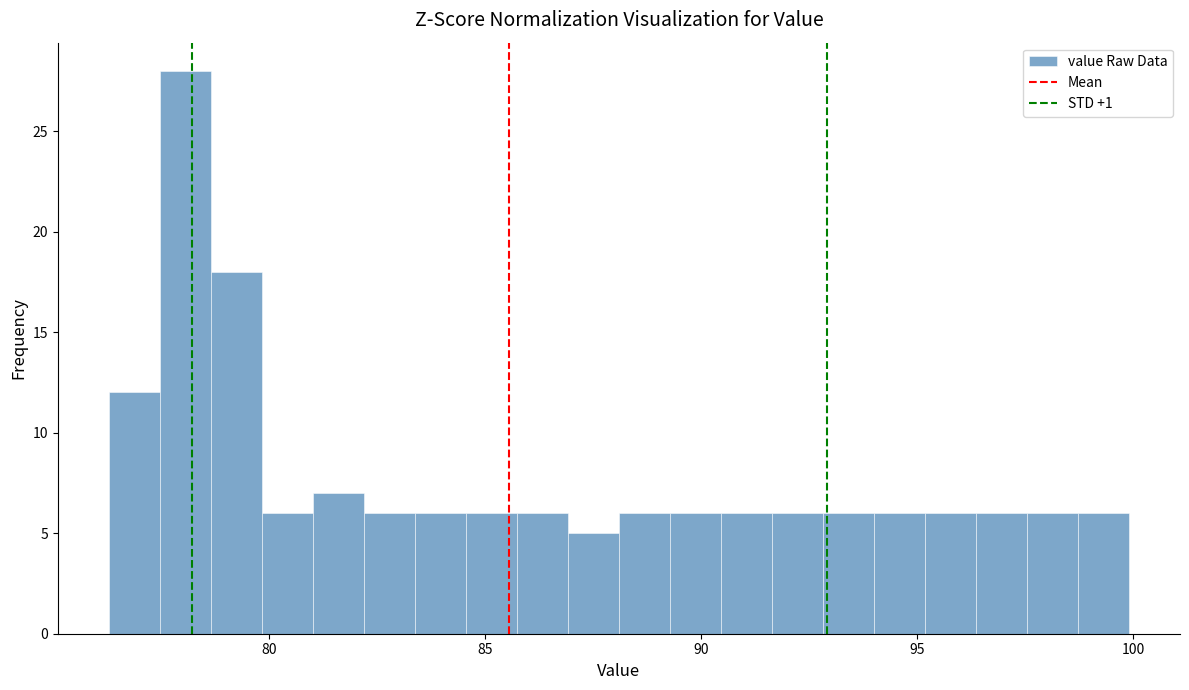

Read against the x-axis, roughly where is the centre of the tallest bar?

78.0